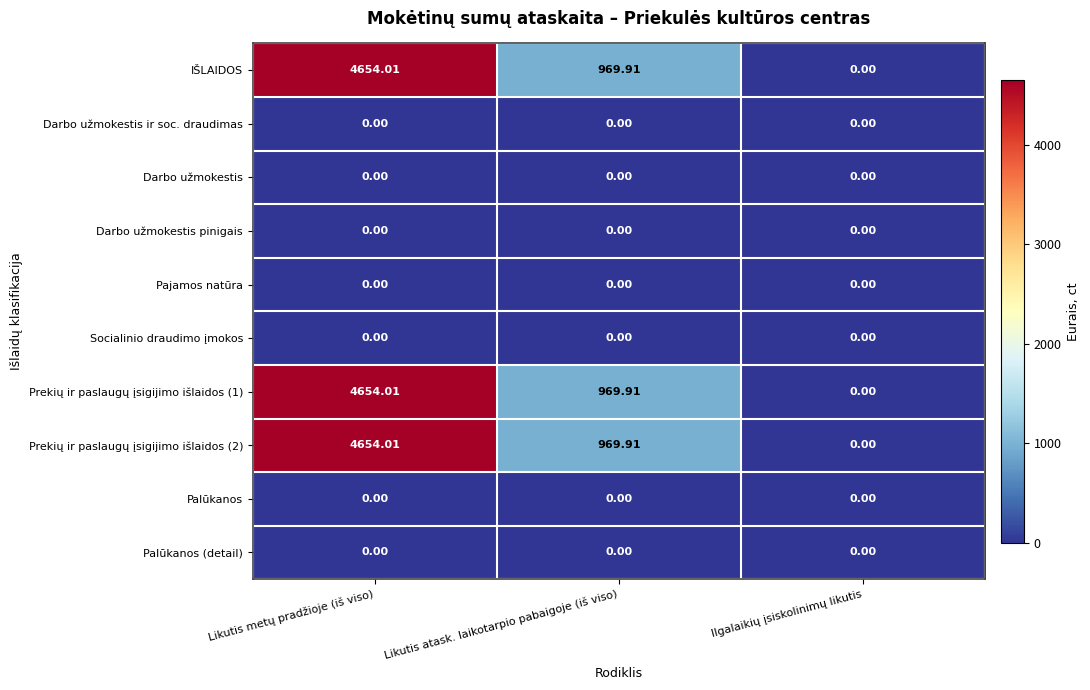

At which label does Prekių ir paslaugų įsigijimo išlaidos (1) reach its minimum?

Ilgalaikių įsiskolinimų likutis